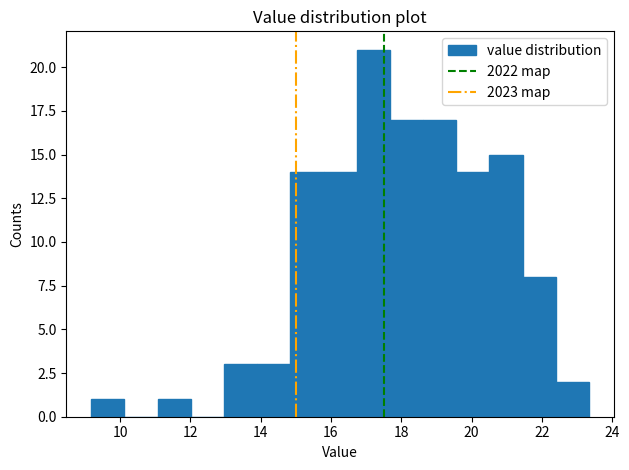

Reading left to right, transcribe this chart: for each bar, give the range it covers on the x-axis and its height. Neither the bar edges nor the heights are printed on the chart, so give them approximately, as read against the axes.

9.2 to 10.2: 1
10.2 to 11.0: 0
11.0 to 12.0: 1
12.0 to 13.0: 0
13.0 to 14.0: 3
14.0 to 14.8: 3
14.8 to 15.8: 14
15.8 to 16.8: 14
16.8 to 17.6: 21
17.6 to 18.6: 17
18.6 to 19.6: 17
19.6 to 20.6: 14
20.6 to 21.4: 15
21.4 to 22.4: 8
22.4 to 23.4: 2